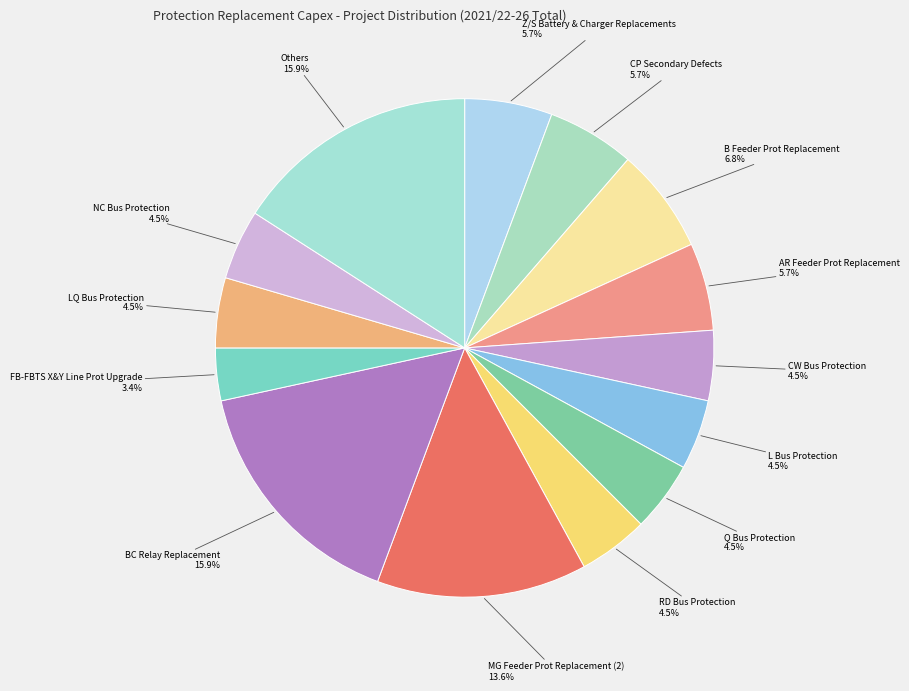

What is the ratio of the value at AR Feeder Prot Replacement to the value at LQ Bus Protection?

1.3